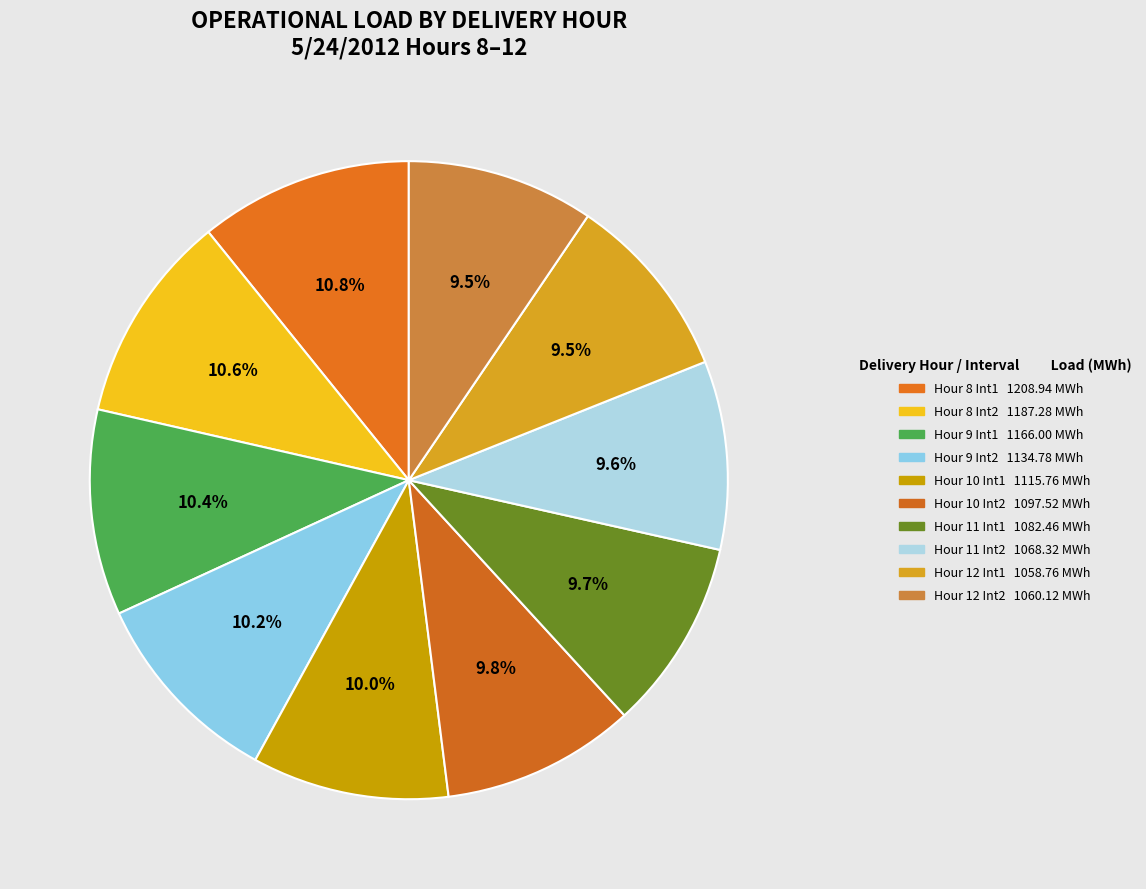

How many segments does this pie chart have?

10